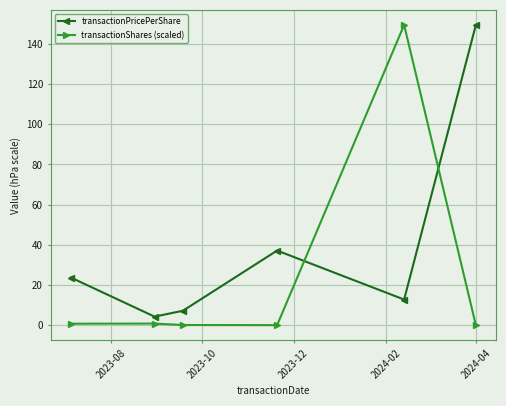

In transactionPricePerShare, how many points are higher than both neighbors (excluding endpoints)?

1